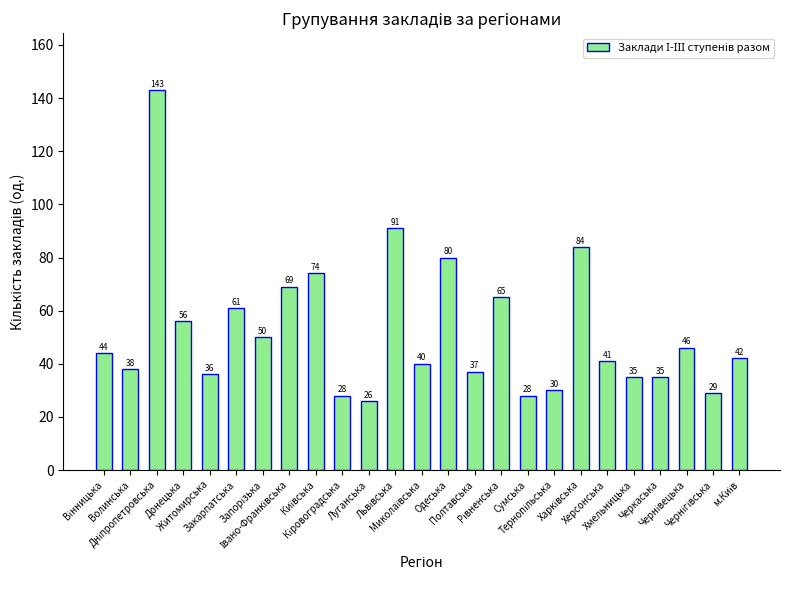

How many series are shown in this chart?

1